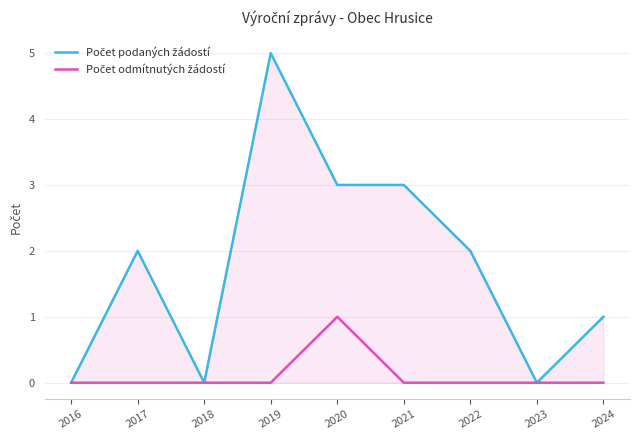

At which category is the sum across all series the highest?

2019